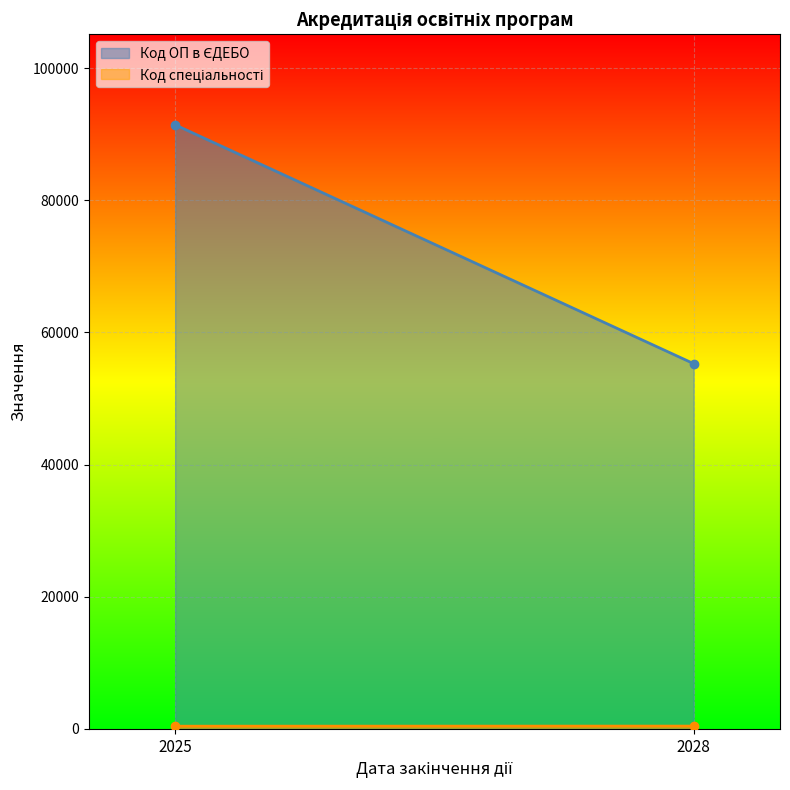

At 2028-07-01, list the series in order from smallest to largest.

Код спеціальності, Код ОП в ЄДЕБО